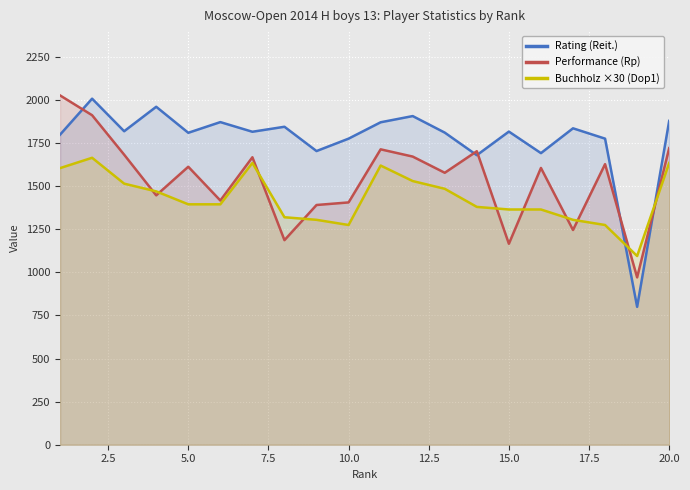

Does the chart display data point markers on the line(s)?

No